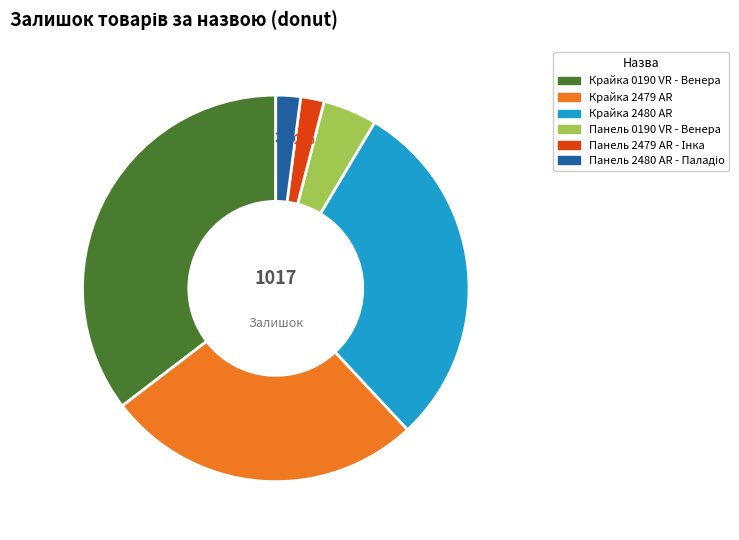

Is there a majority slice in this chart?

No